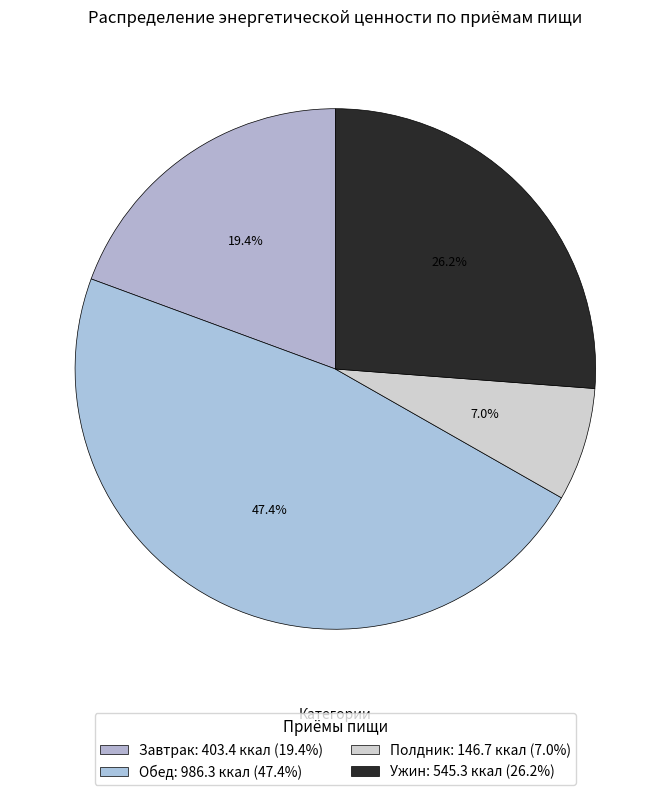

What is the ratio of the value at Завтрак to the value at Полдник?

2.8